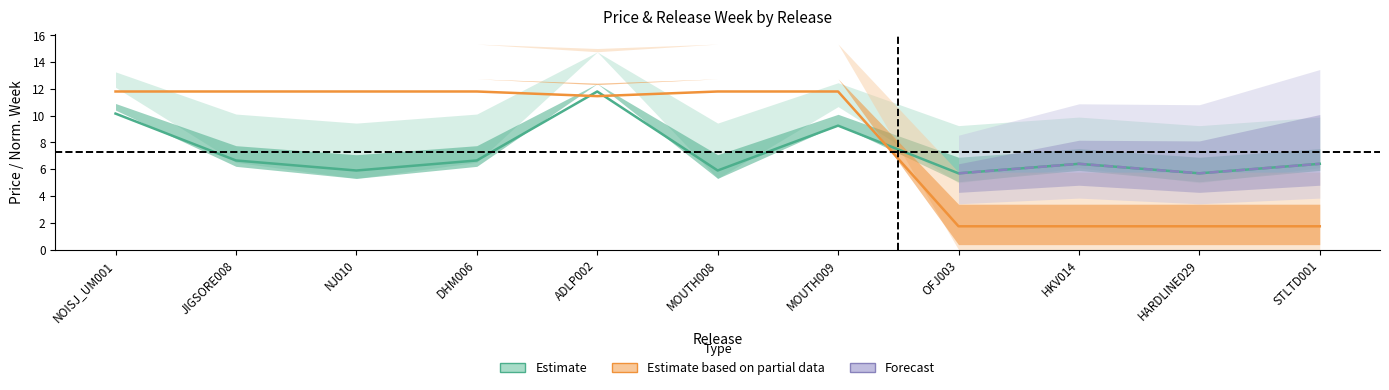

In price, how many points are higher than both neighbors (excluding endpoints)?

3